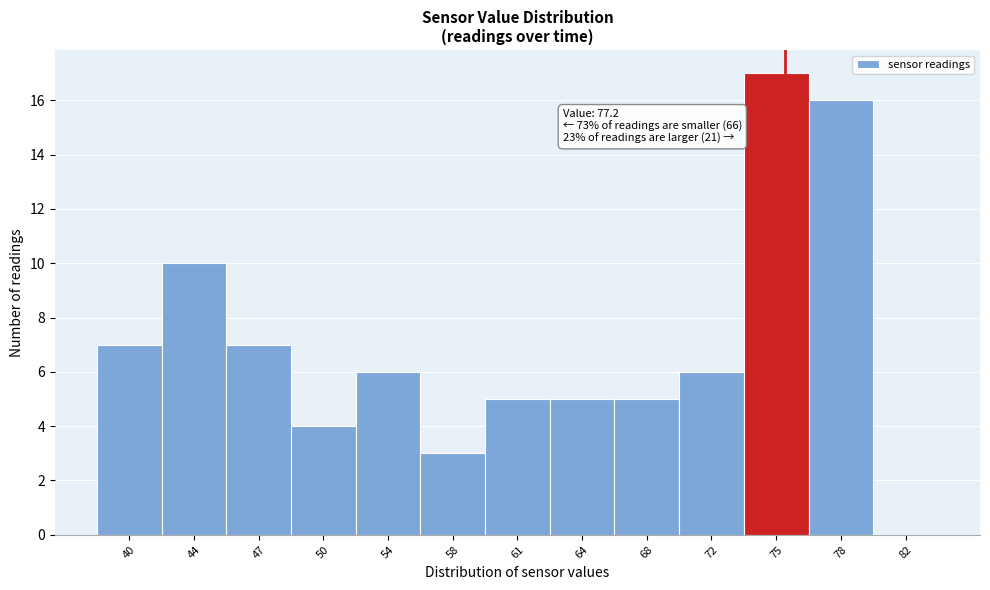

Reading left to right, list all the values displayed in this chart.

40=7	44=10	47=7	50=4	54=6	58=3	61=5	64=5	68=5	72=6	75=17	78=16	82=0